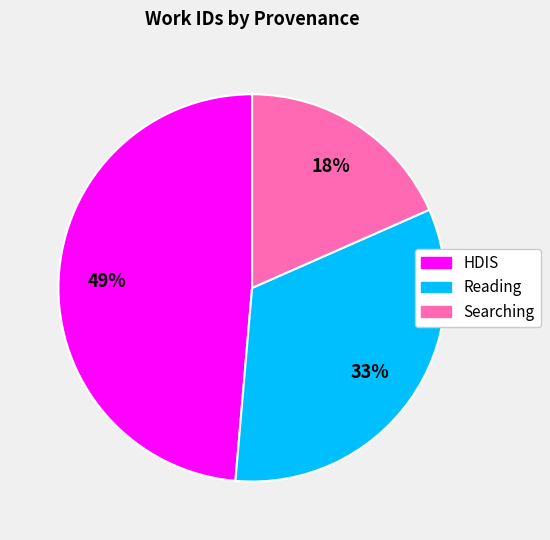

Is there any slice that represents more than half of the pie?

No